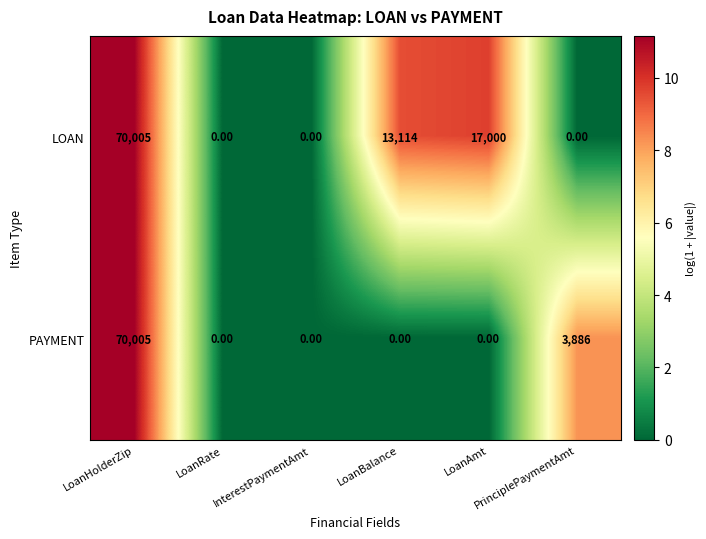

Which series has the largest total across all categories?

LOAN